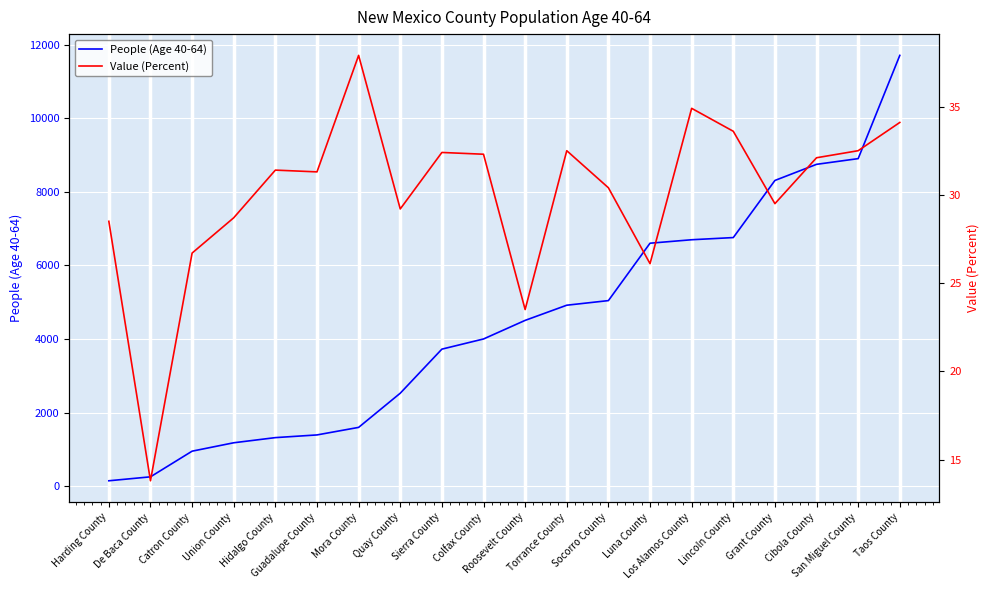

How many interior local valleys does the Value (Percent) series have?

6